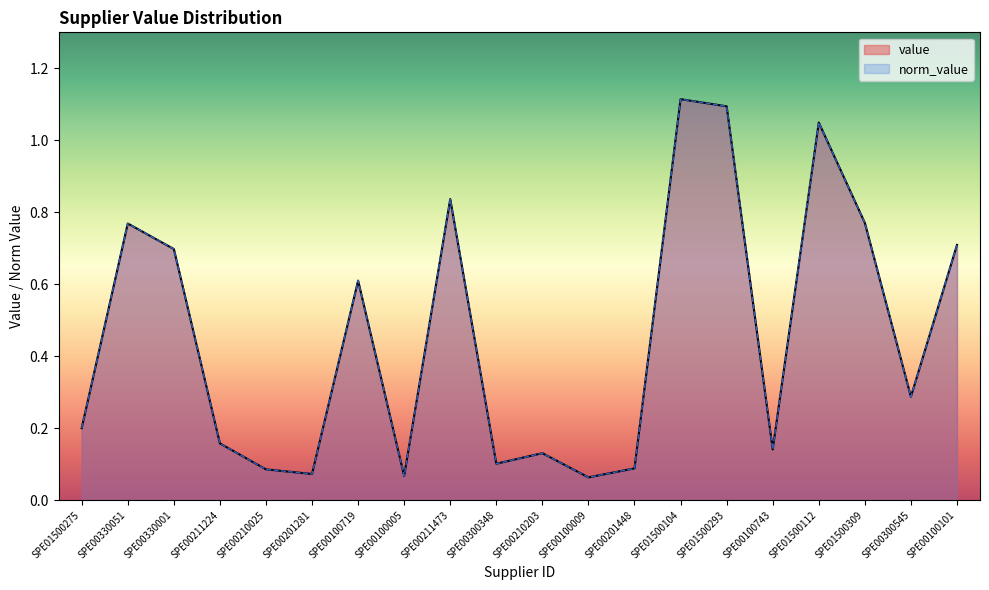

At which category does norm_value reach its first local peak?

SPE00330051